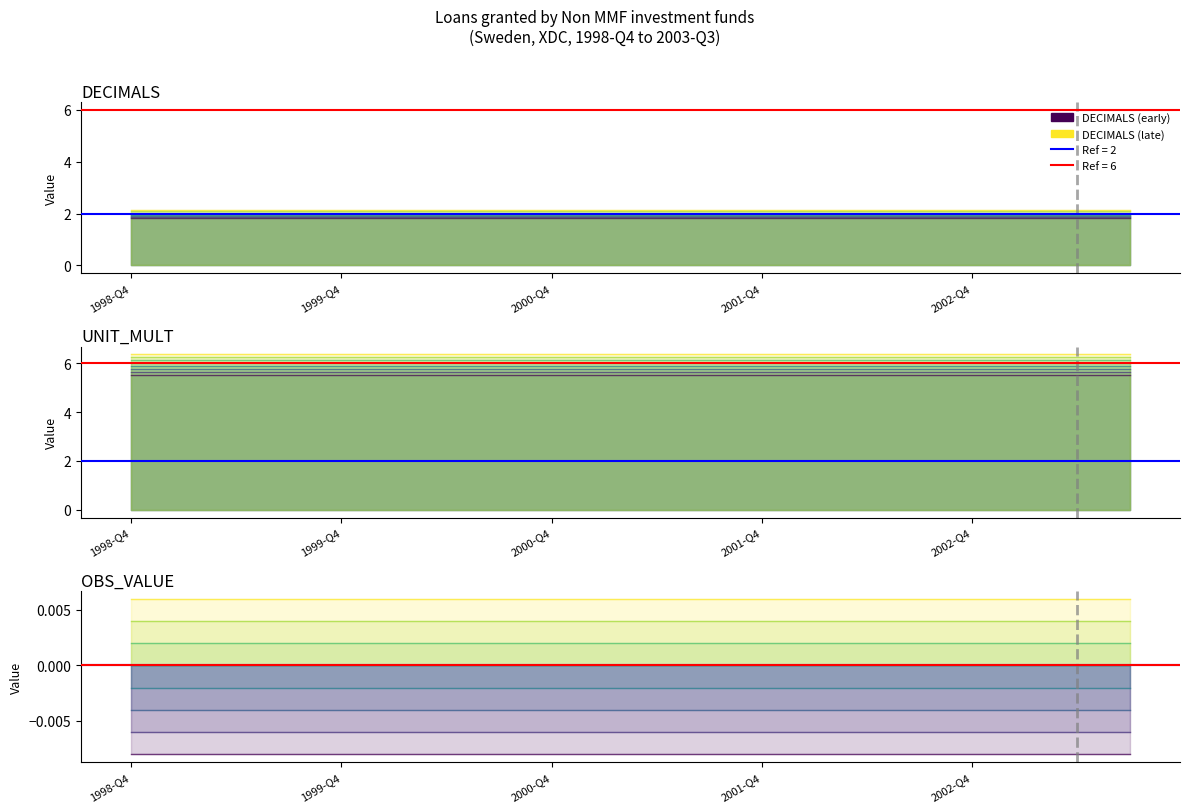

What is the label of the 6th point from the right?

2002-Q2